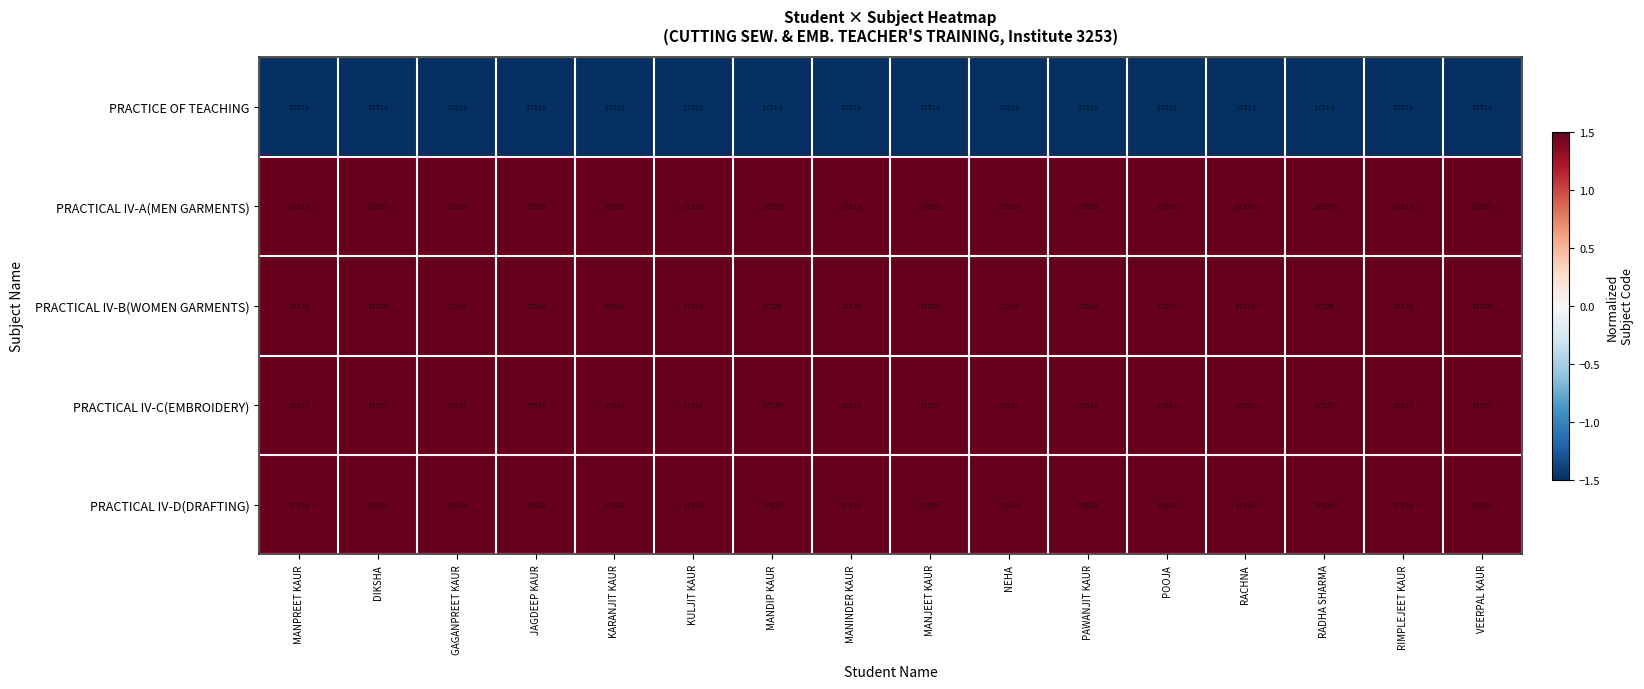

What is the sum of the PRACTICAL IV-B(WOMEN GARMENTS) values at MANPREET KAUR and RIMPLEJEET KAUR?

35052